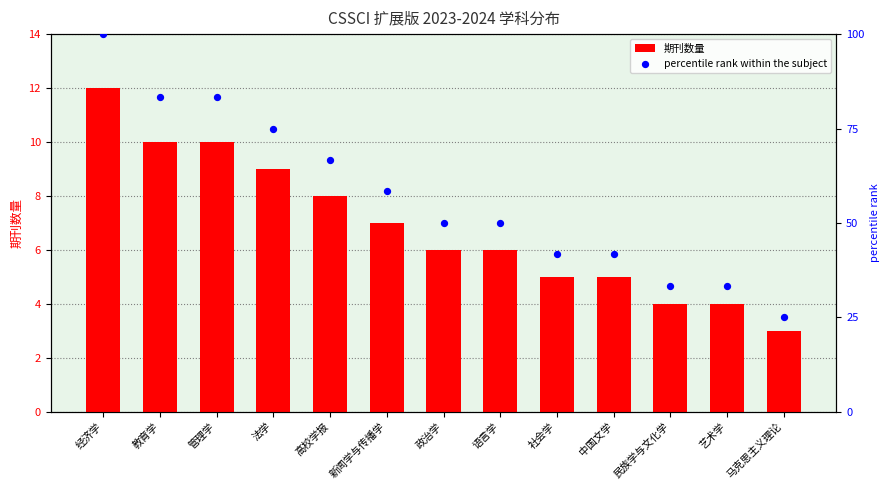

At how many categories does at least one series exceed 60?

5